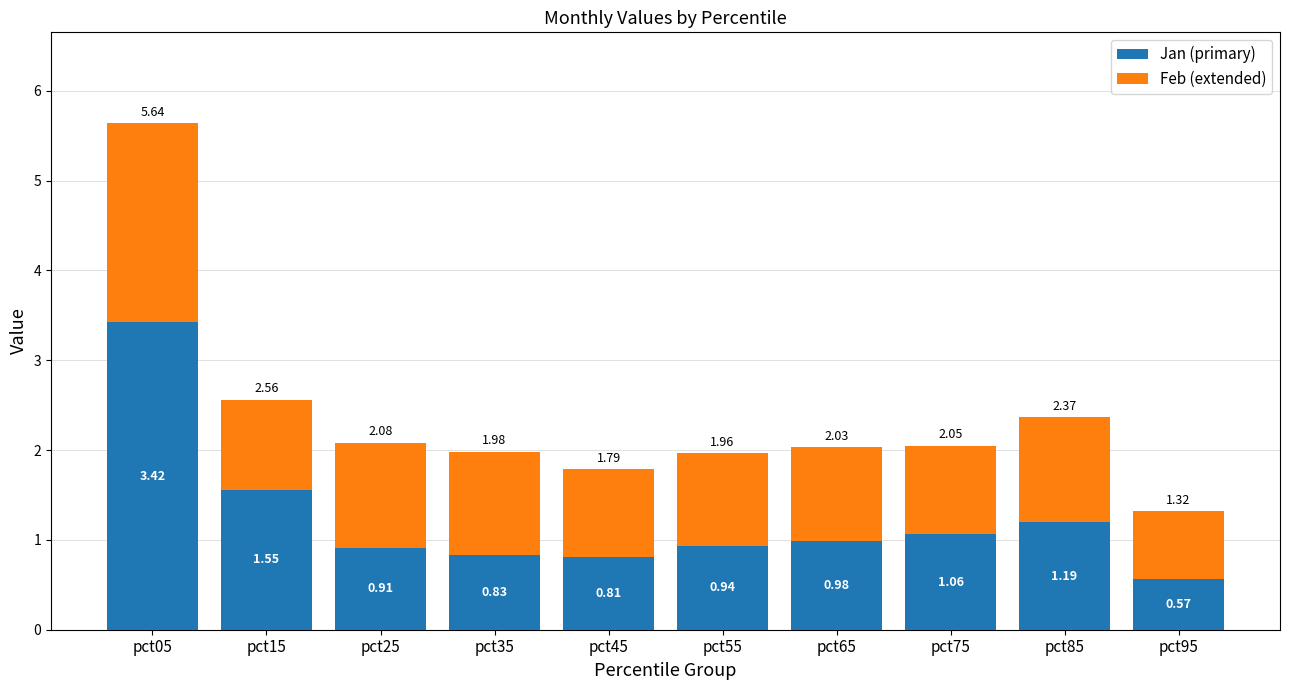

At which category is the sum across all series the highest?

pct05